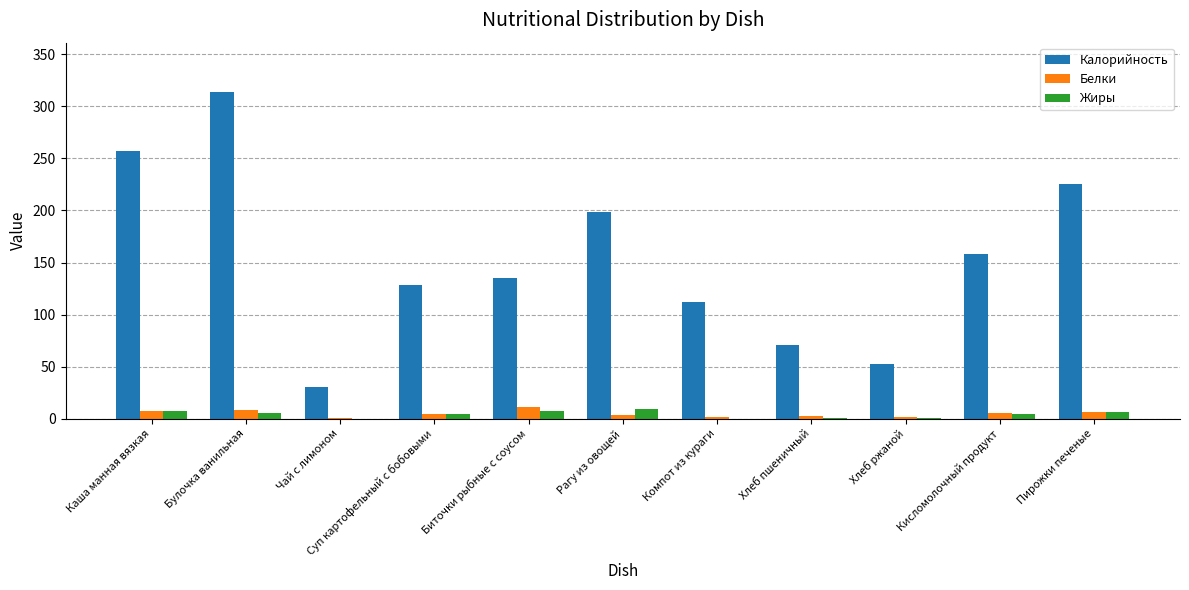

Is it true that Калорийность equals 134.7 at Биточки рыбные с соусом?

True